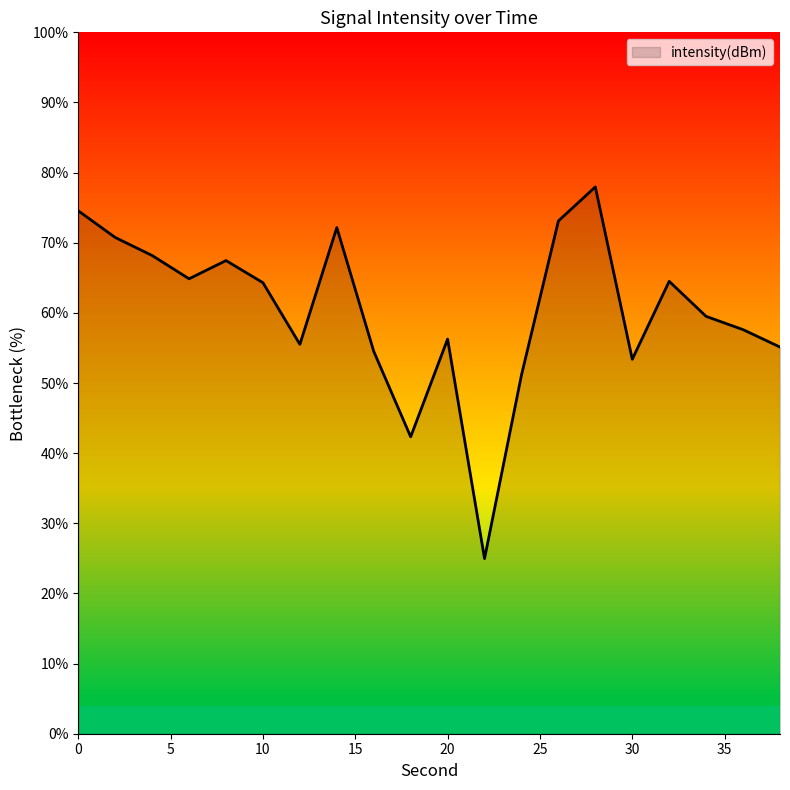

What is the minimum value shown in the chart?

25.0